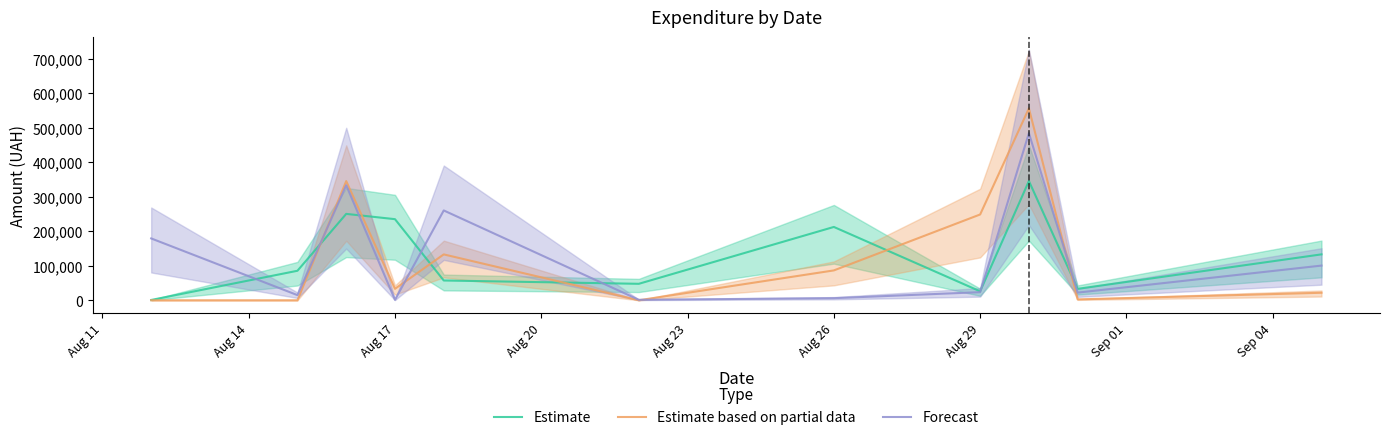

True or false: Forecast has more than 0 points higher than both neighbors.

True